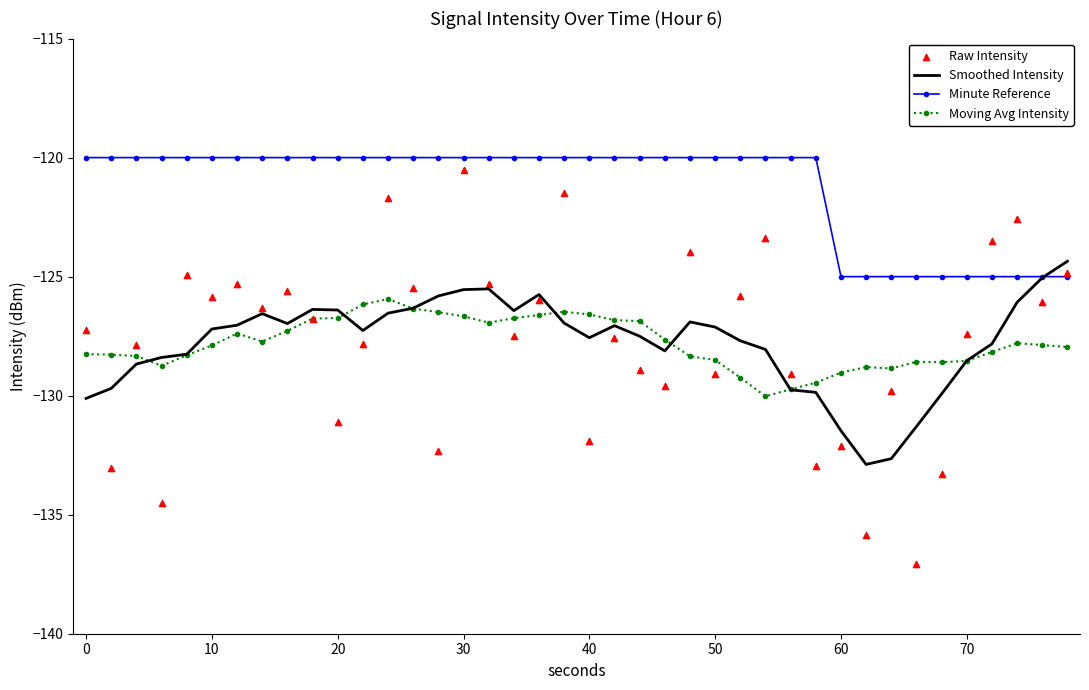

At how many categories does at least one series exceed -132?

40